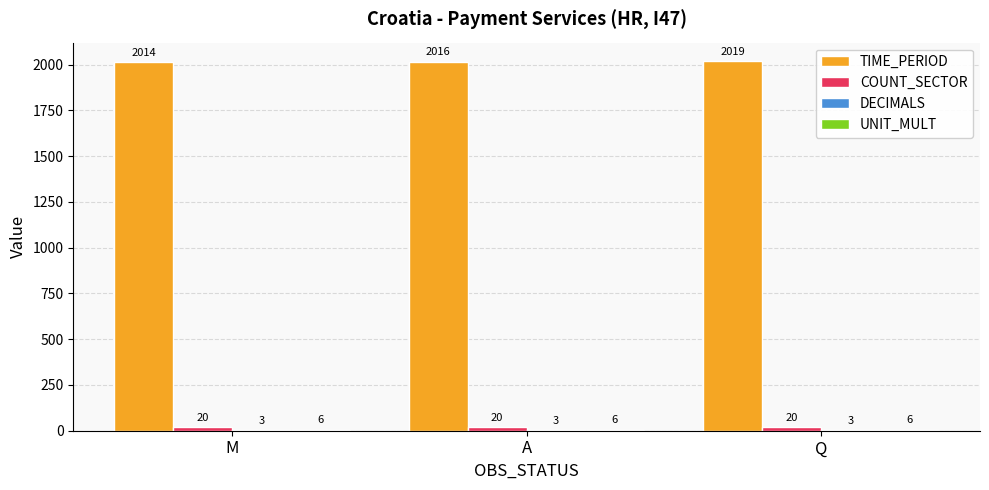

What is the total value across all series at Q?

2048